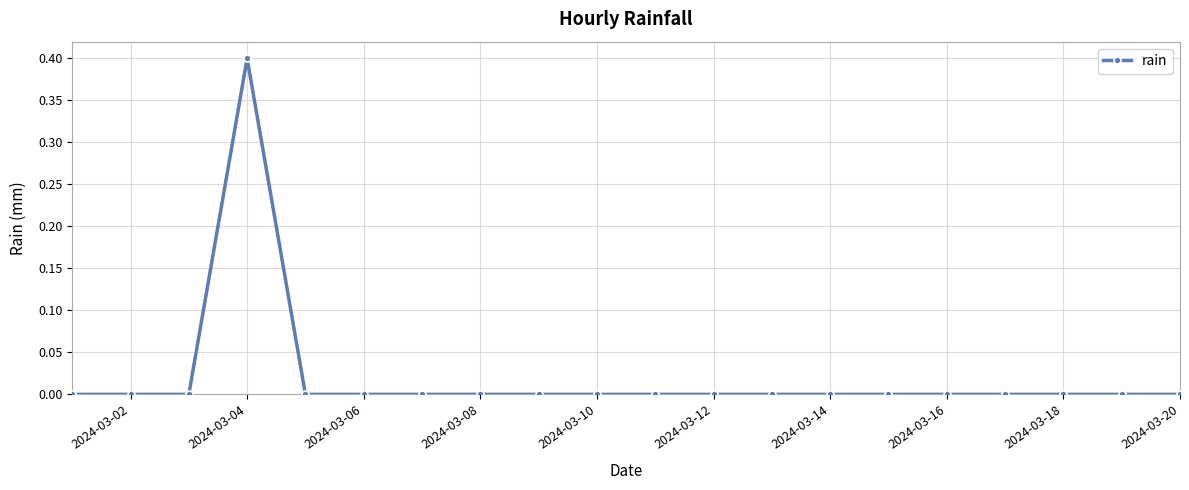

True or false: the data has more than 0 interior local peaks.

True